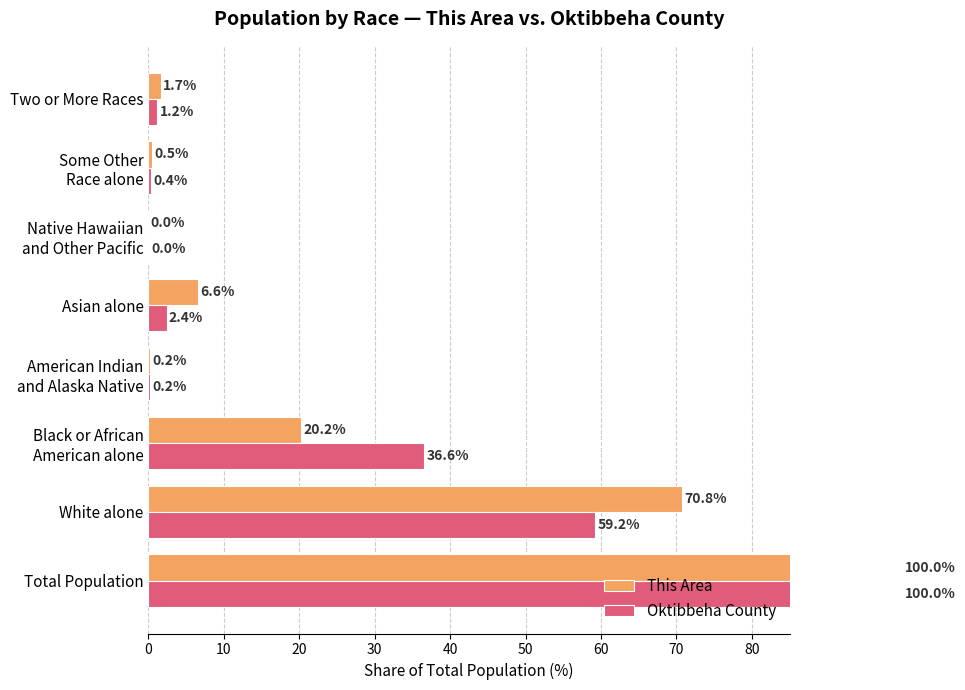

How many data points does each series have?

8